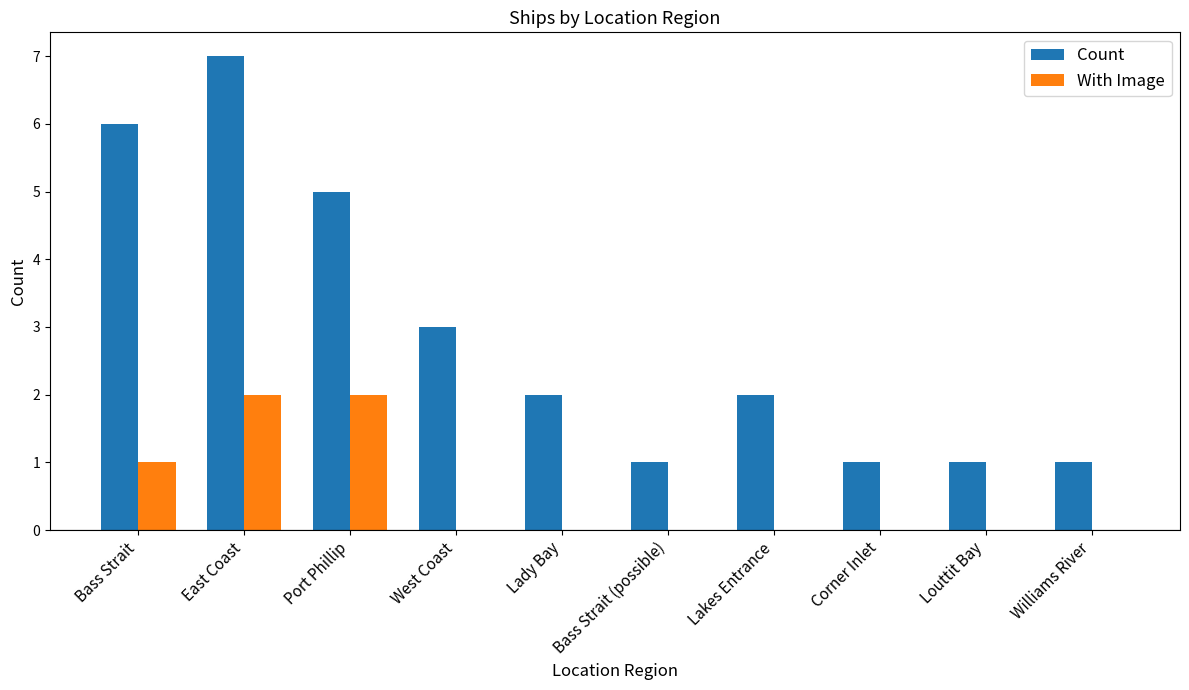

Which category has the highest value across all series?

East Coast